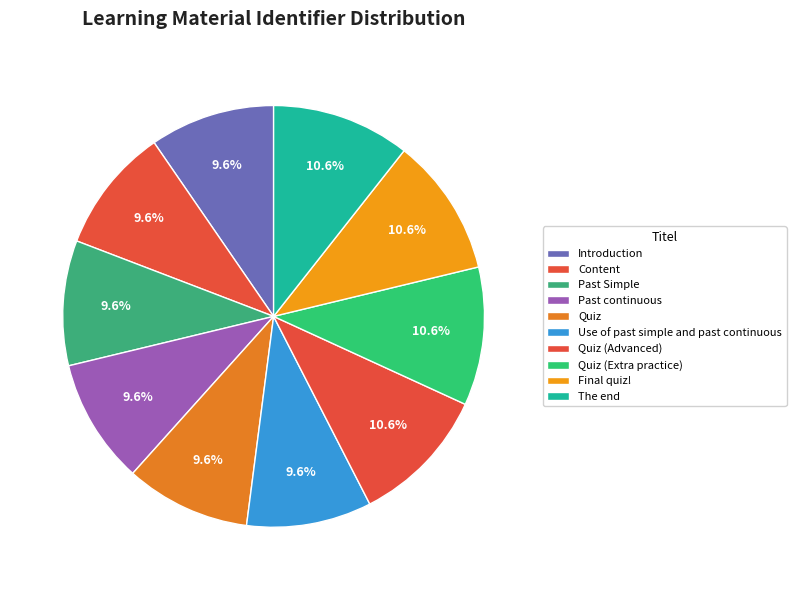

Is there any slice that represents more than half of the pie?

No